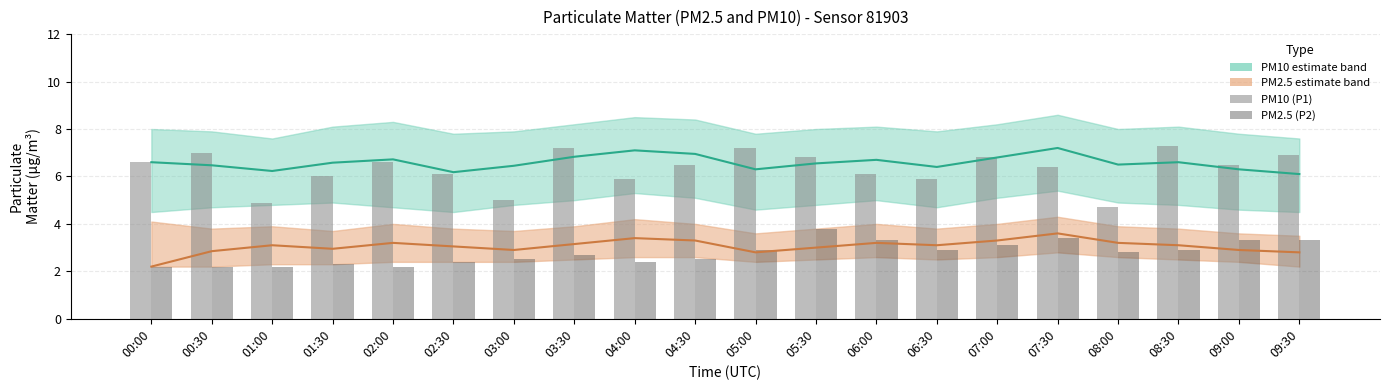

Is the value of PM2.5 (P2) at 04:00 greater than the value of PM10 (P1) at 06:00?

No